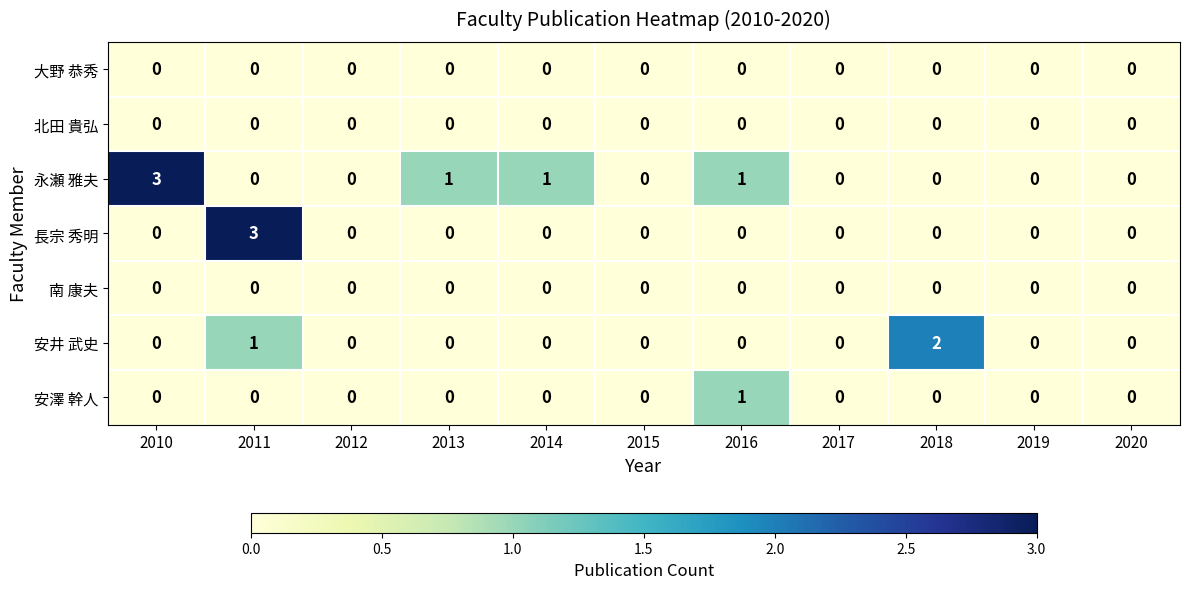

How many 安澤 幹人 values are between 0 and 1?

11